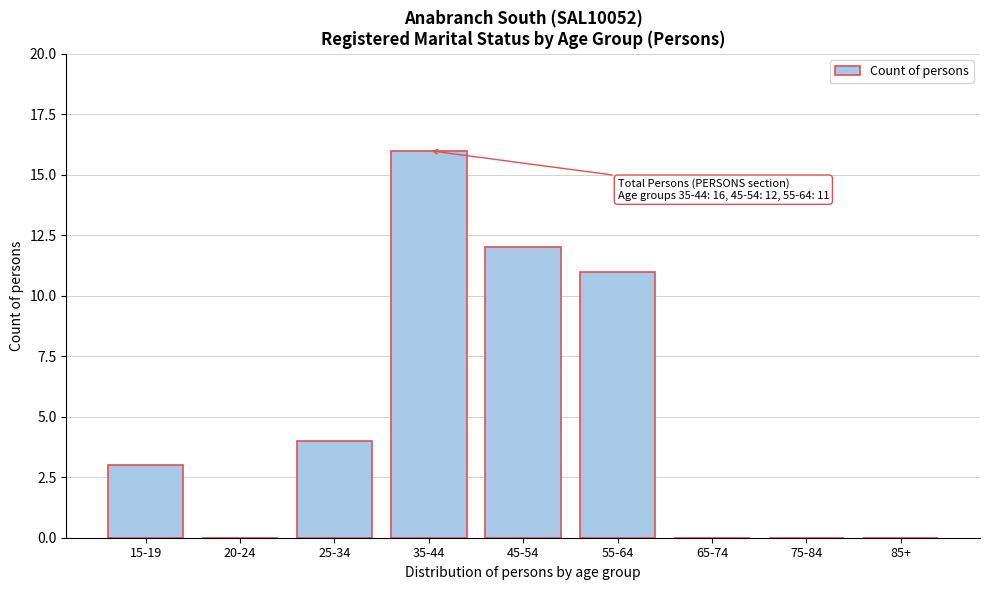

Reading right to left, extract all data points from this chart.

85+=0	75-84=0	65-74=0	55-64=11	45-54=12	35-44=16	25-34=4	20-24=0	15-19=3